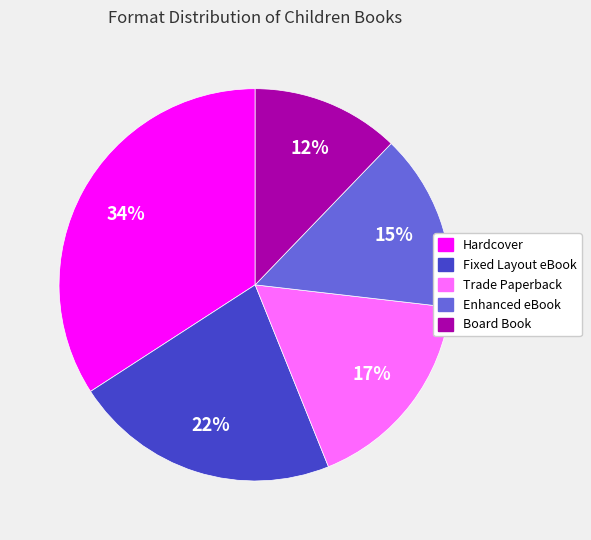

Which category has the biggest portion of the pie?

Hardcover